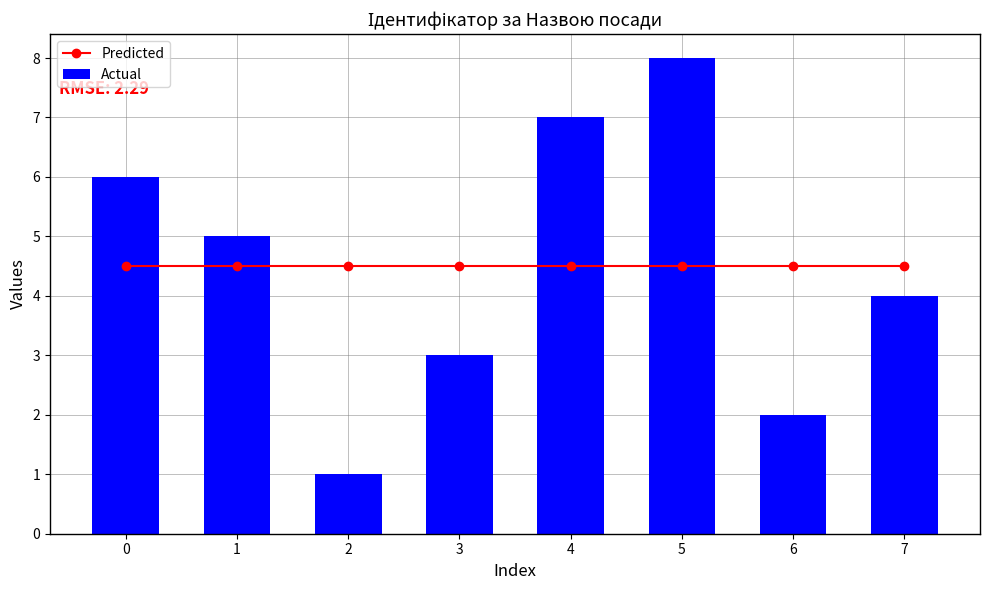

Reading left to right, extract all data points from this chart.

Predicted: 0=4.5	1=4.5	2=4.5	3=4.5	4=4.5	5=4.5	6=4.5	7=4.5
Actual: 0=6.0	1=5.0	2=1.0	3=3.0	4=7.0	5=8.0	6=2.0	7=4.0